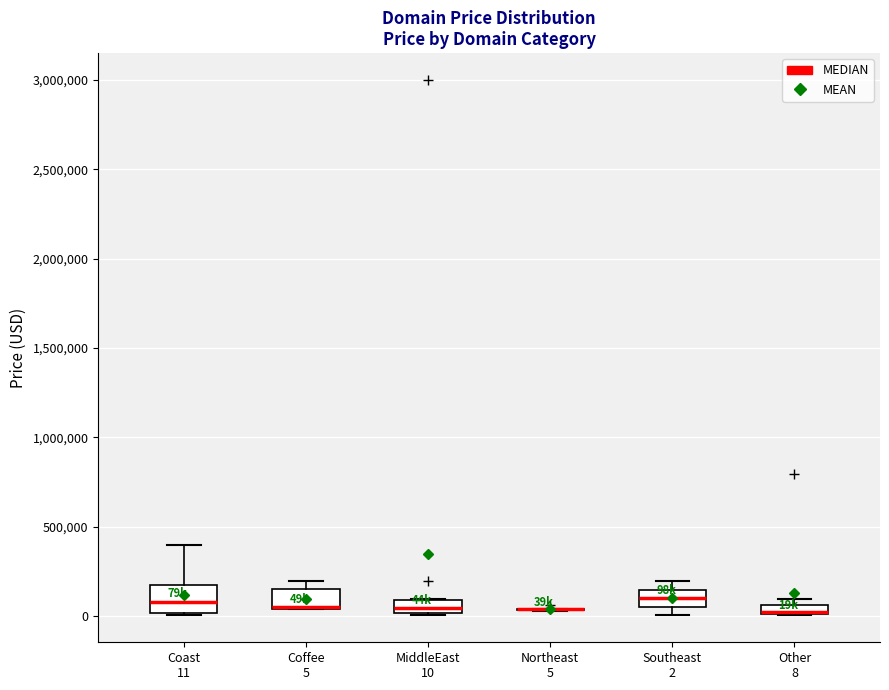

Where is the upper edge of the box for Coffee 5 on the y-axis? The values are not printed on the chart, so give them approximately, as read against the axis.

150000